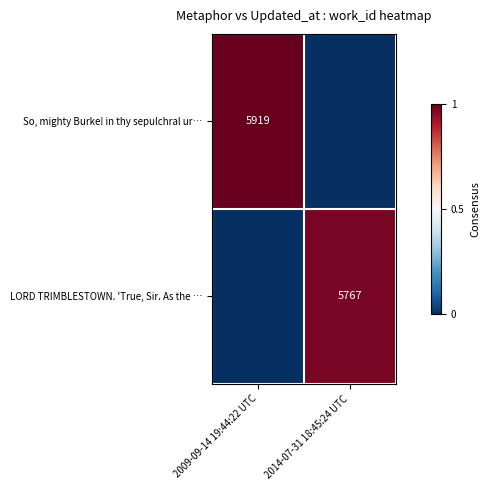

How many values in the So, mighty Burke! in thy sepulchral ur… series are below 1?

1